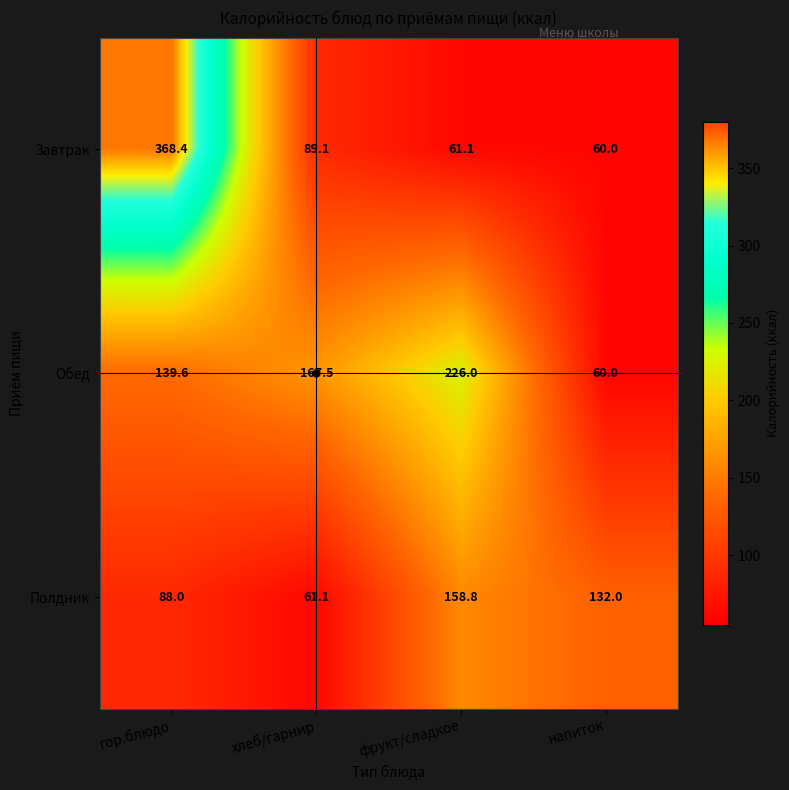

At which category is the sum across all series the highest?

гор.блюдо